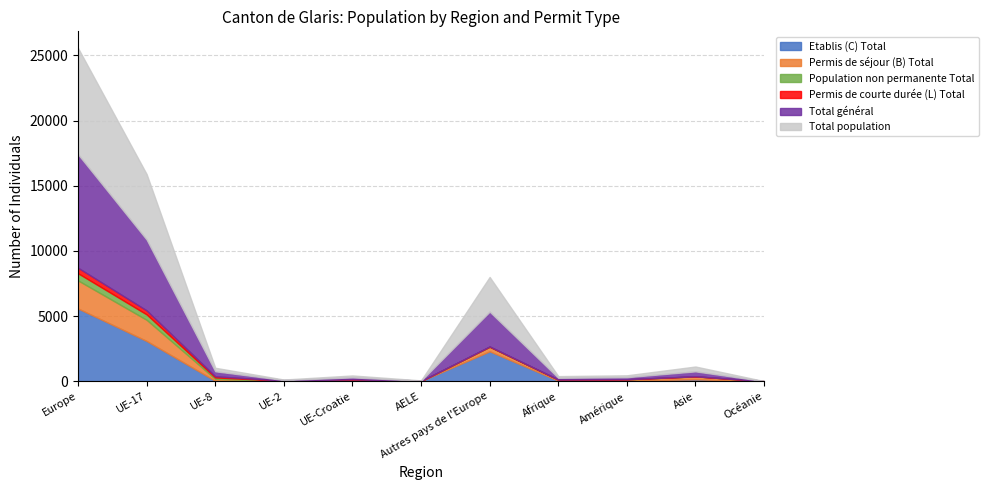

At which category does Total général reach its first local peak?

UE-Croatie